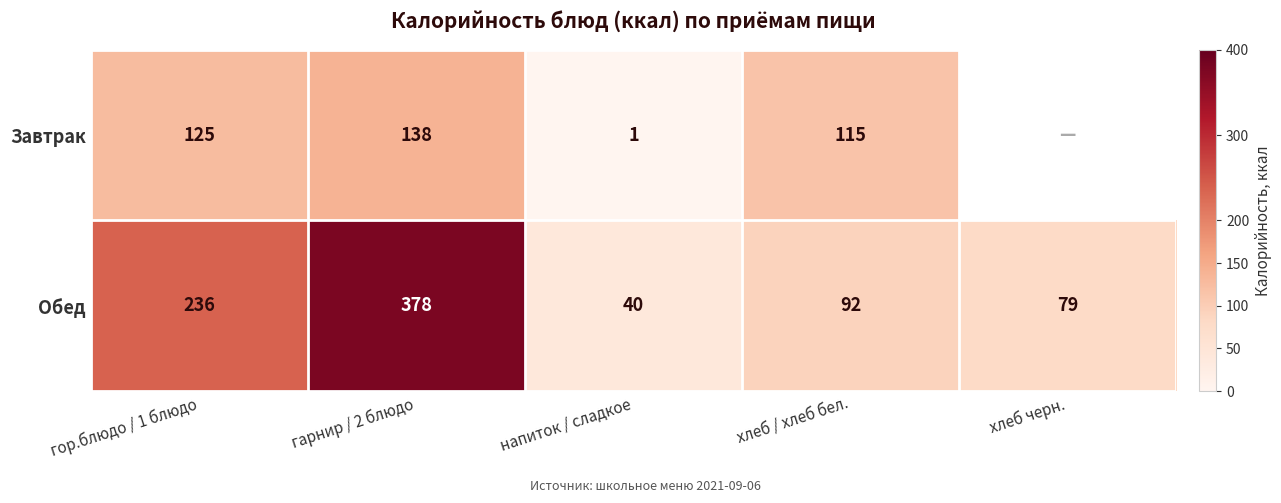

The Завтрак series shows 57.7 at гарнир / 2 блюдо. True or false?

False